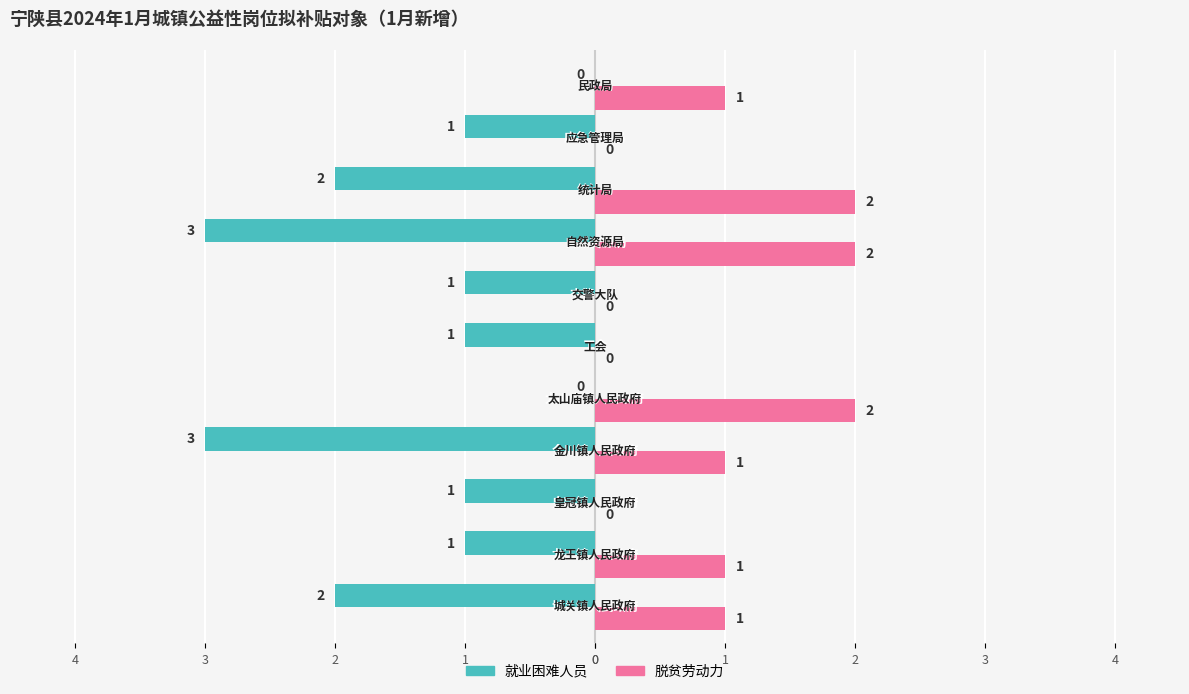

What are all the series names shown in the legend?

就业困难人员, 脱贫劳动力